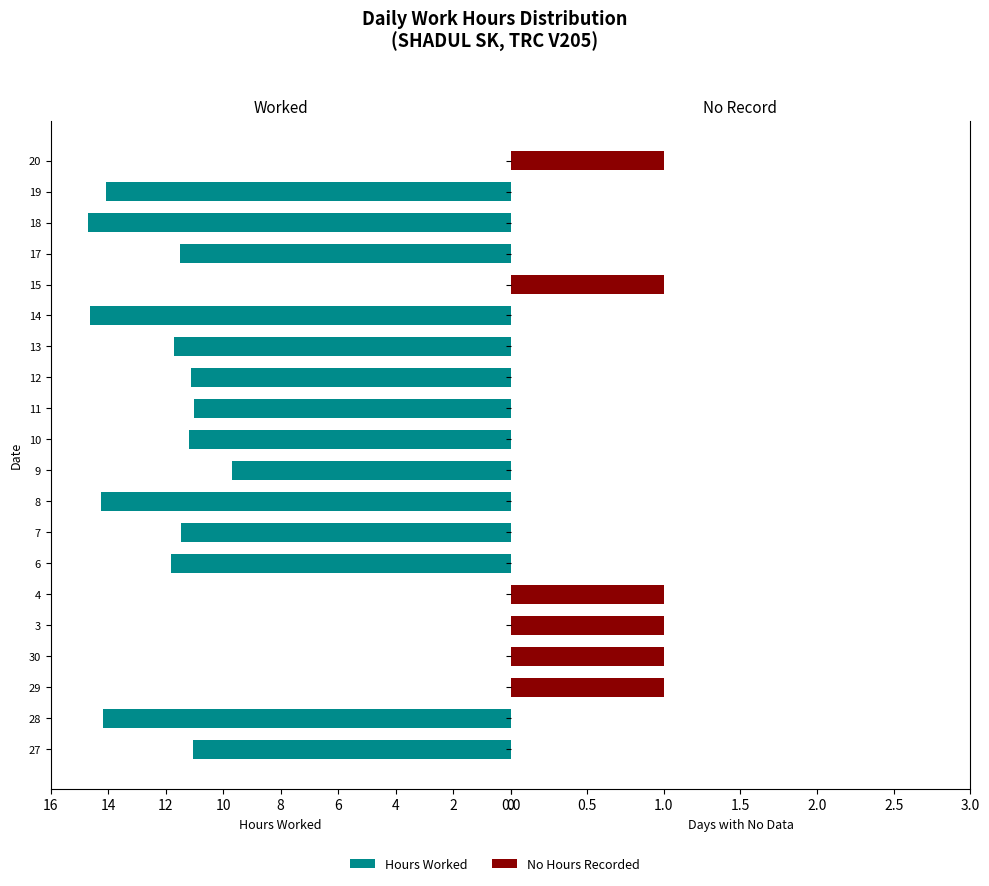

What are all the series names shown in the legend?

Hours Worked, No Hours Recorded